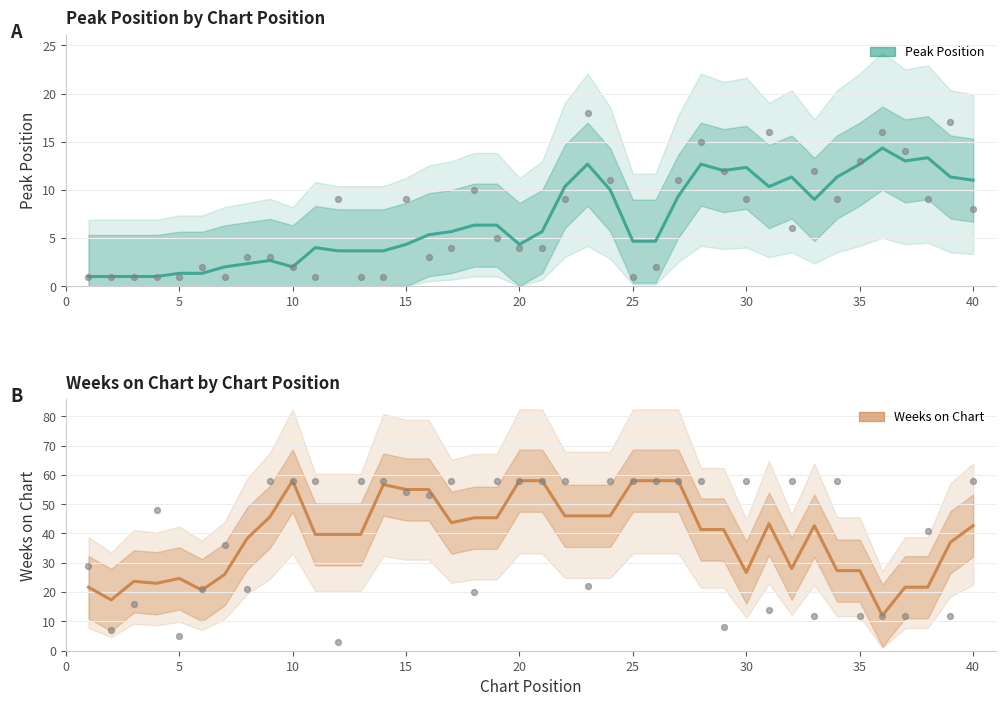

Which series contains the highest Y value?

Weeks on Chart